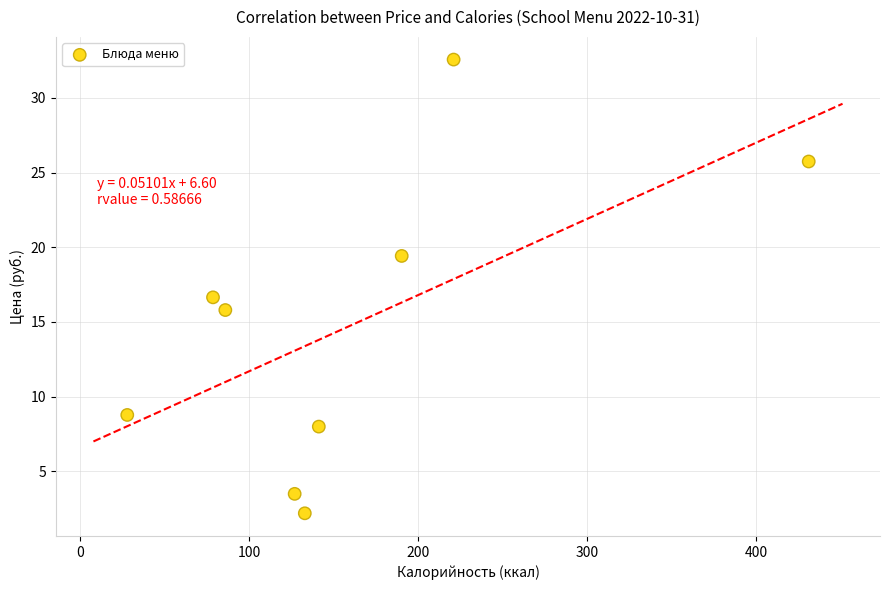

What is the range of Y values (max minus min)?

30.4